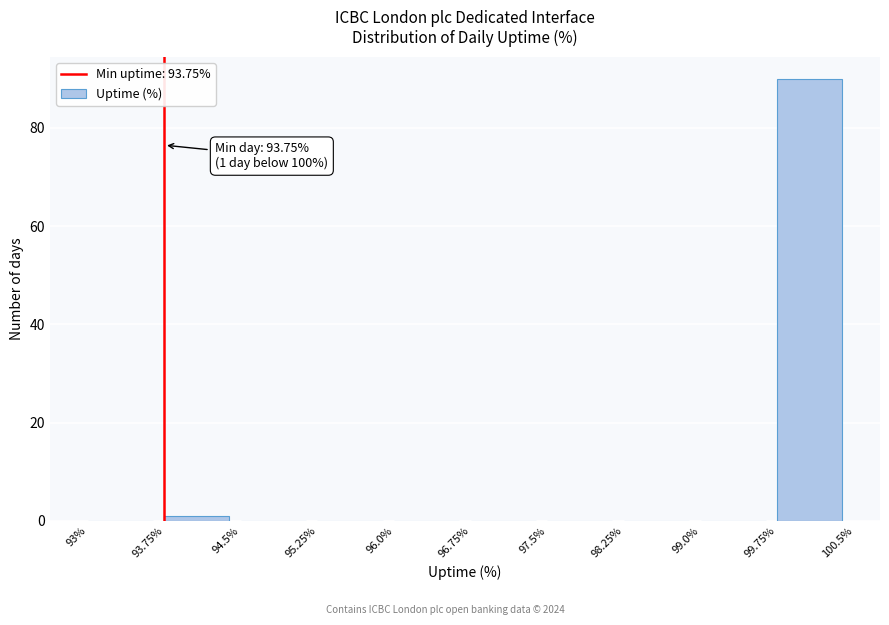

Which range on the x-axis has the tallest bar?

99.75% to 100.5%